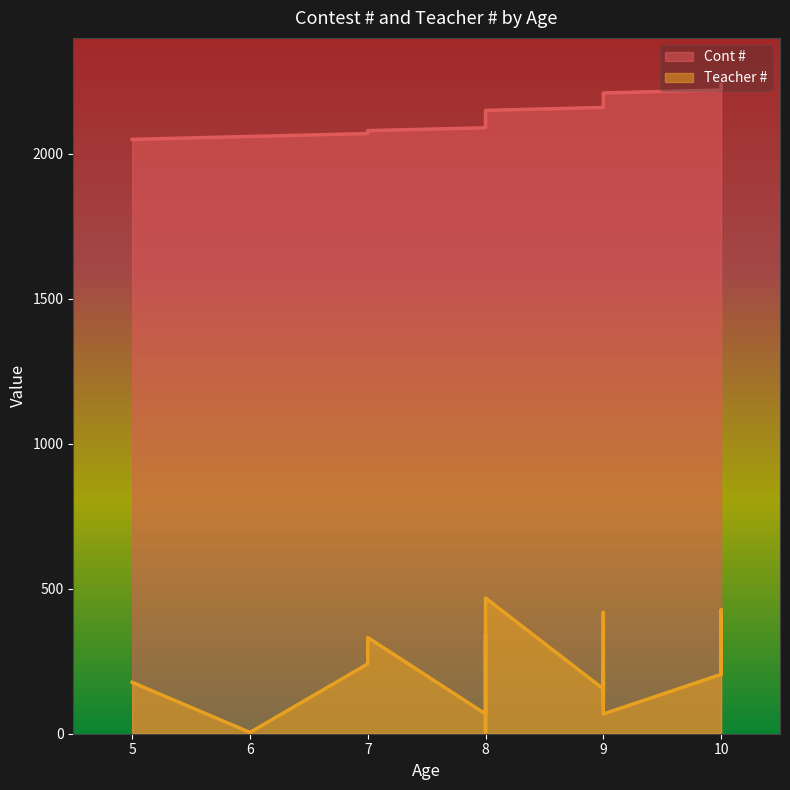

What is the value of the Cont # point at the 14th from the left?

2160.0